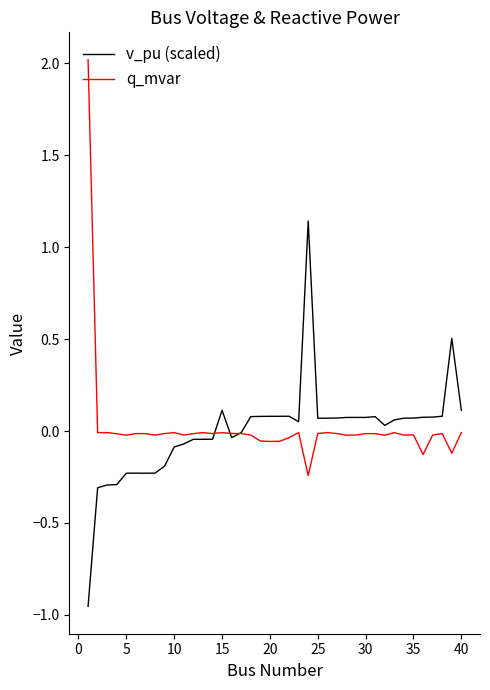

Which series ends up on top after the final intersection of v_pu (scaled) and q_mvar?

v_pu (scaled)